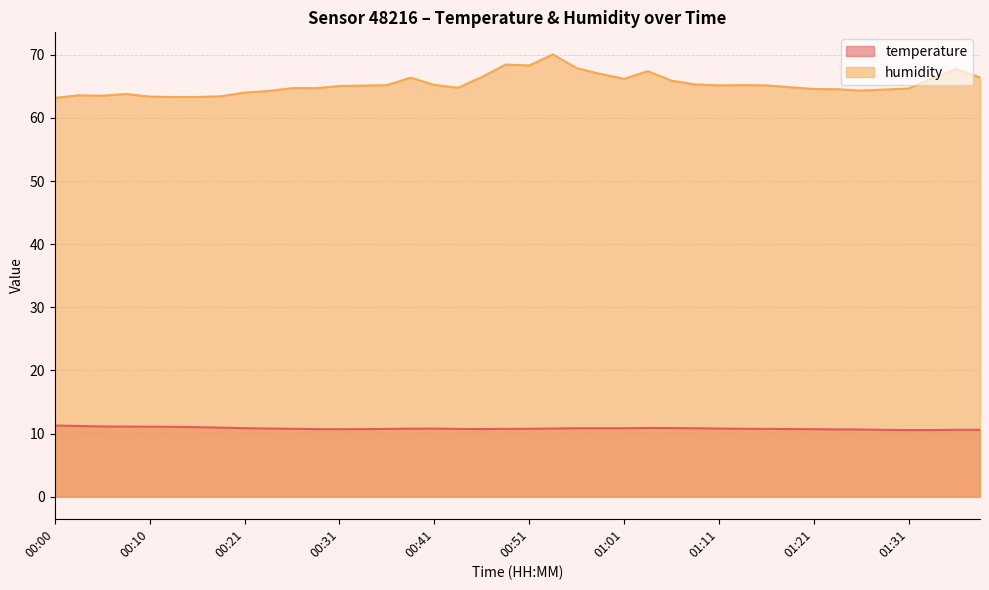

Reading left to right, what are all the values shown in this chart?

temperature: 11.3	11.2	11.1	11.1	11.1	11.1	11.0	10.9	10.8	10.8	10.8	10.7	10.7	10.7	10.7	10.8	10.8	10.7	10.7	10.7	10.8	10.8	10.8	10.8	10.8	10.9	10.9	10.8	10.8	10.8	10.7	10.7	10.7	10.7	10.6	10.6	10.6	10.6	10.6	10.6
humidity: 63.2	63.6	63.5	63.8	63.4	63.3	63.3	63.4	64.0	64.3	64.7	64.7	65.0	65.1	65.2	66.4	65.2	64.8	66.5	68.4	68.3	70.0	67.9	67.0	66.2	67.4	65.9	65.3	65.2	65.2	65.2	64.8	64.6	64.5	64.3	64.5	64.7	66.3	67.7	66.4